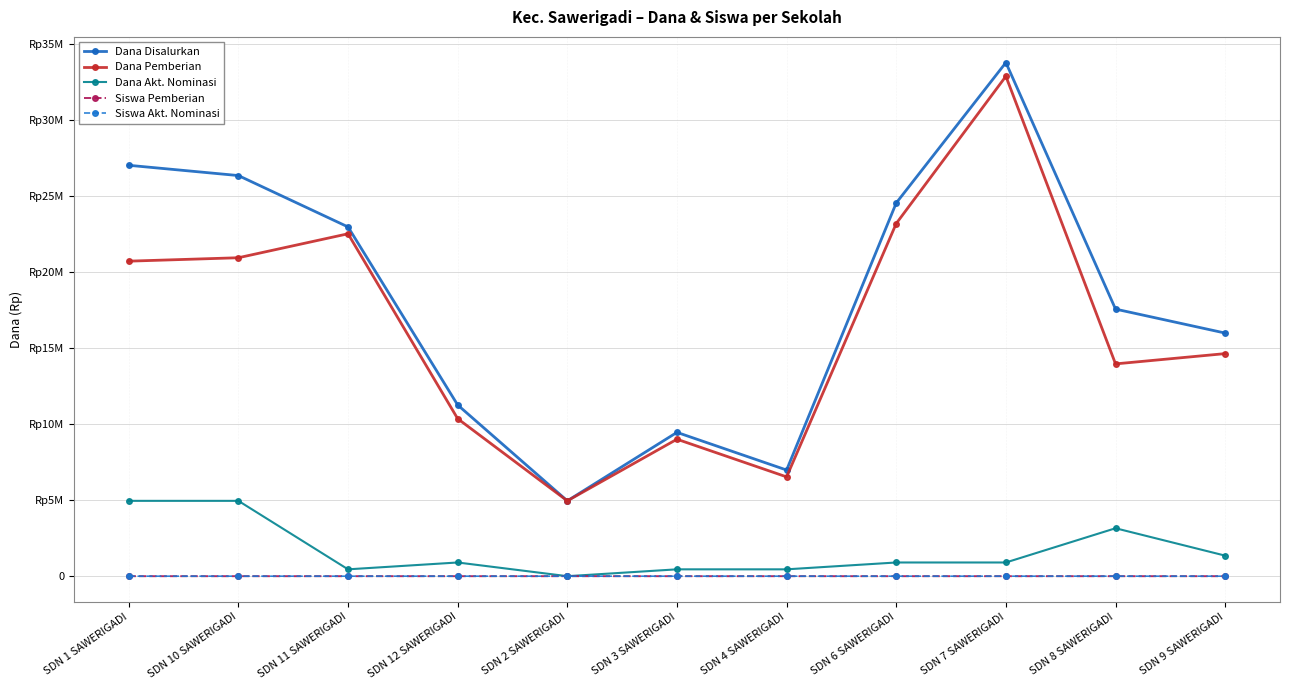

What is the difference between the second highest and second lowest values in the Dana Disalurkan series?

20025000